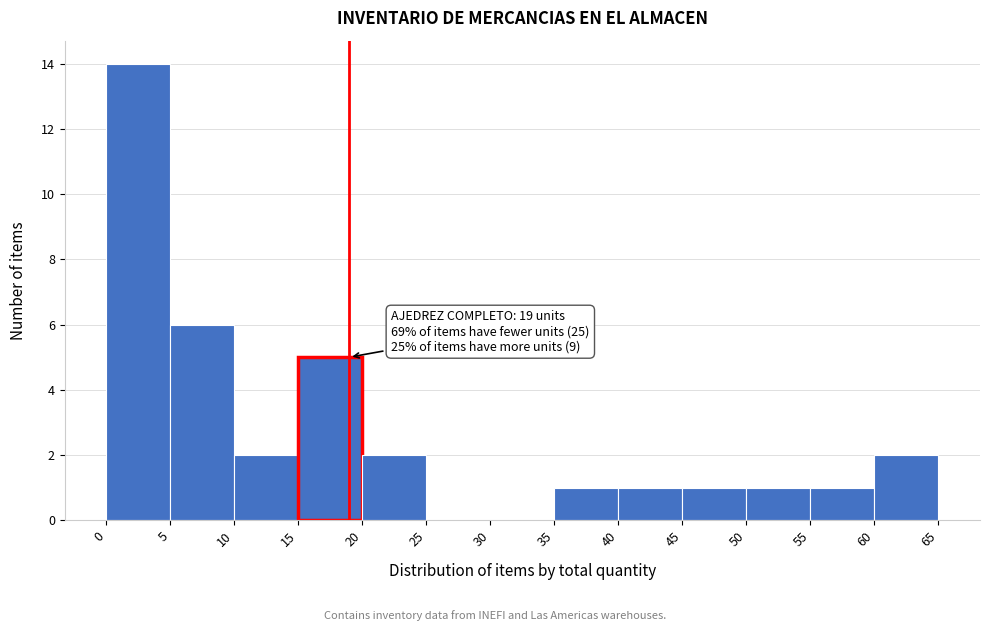

Over which range of the x-axis is the bar tallest?

0 to 5